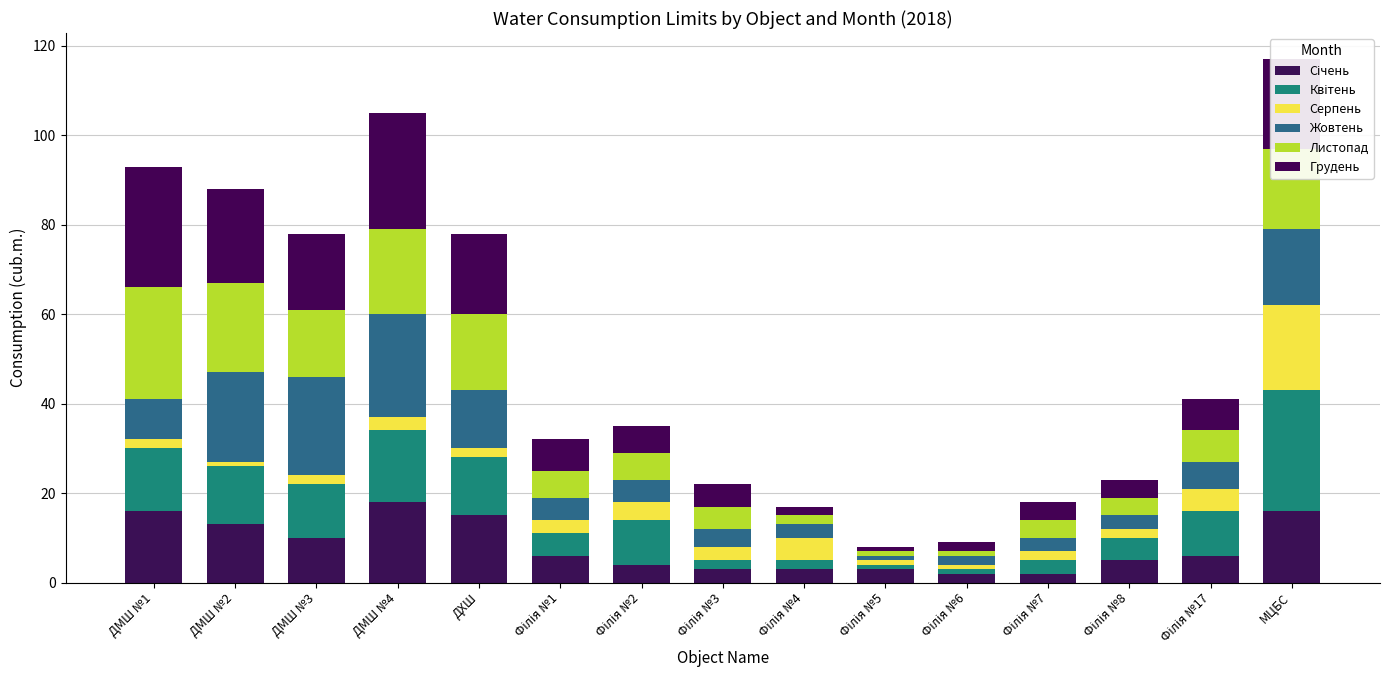

Does the chart contain any negative values?

No